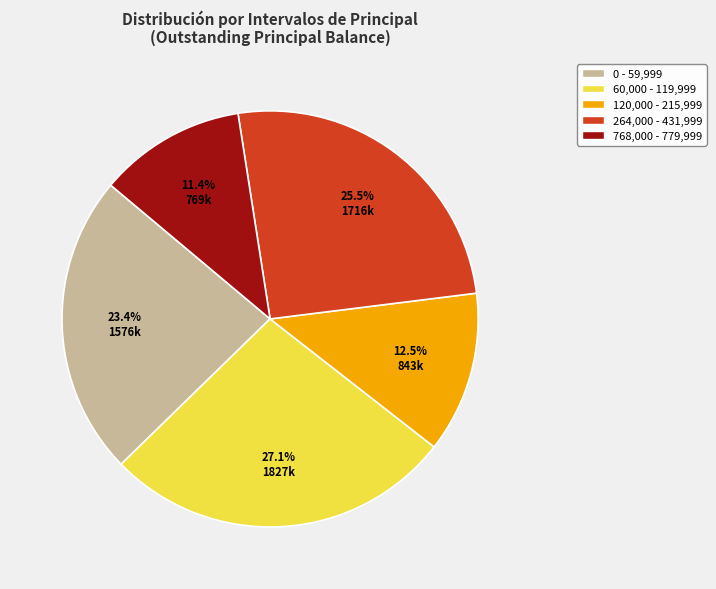

How many slices are in this pie chart?

5